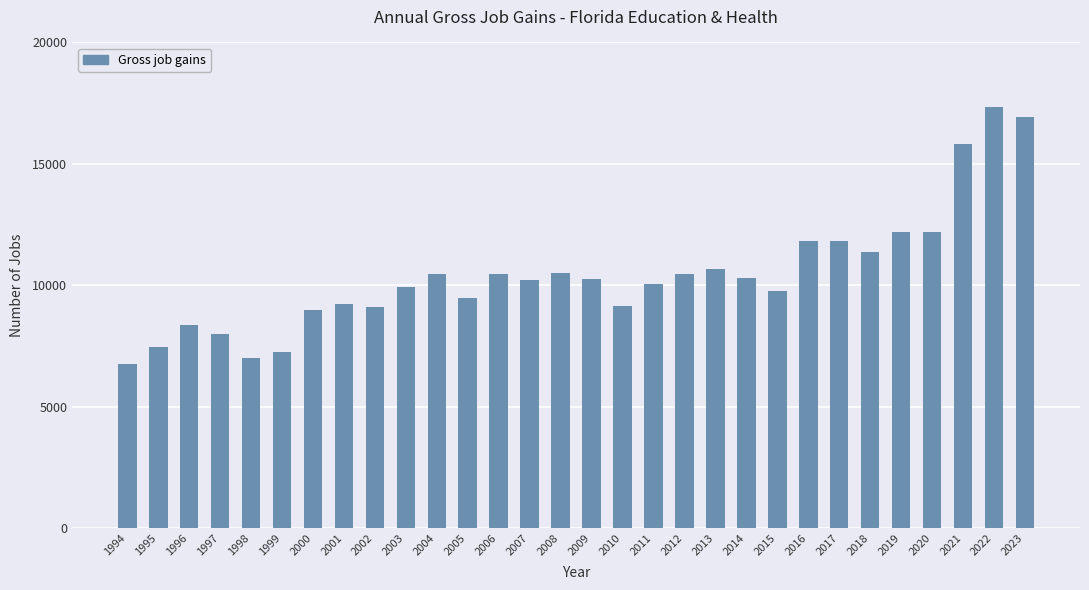

Where does the data first go above 10272?

2004